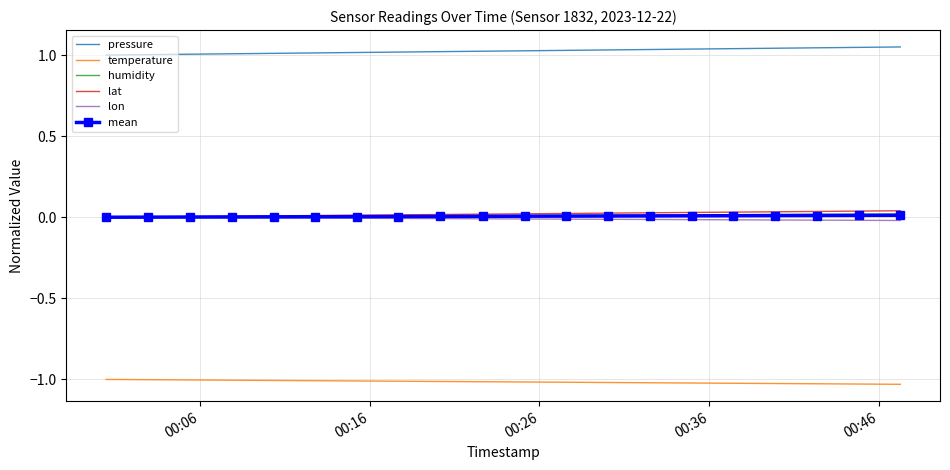

Which series has the largest total across all categories?

pressure